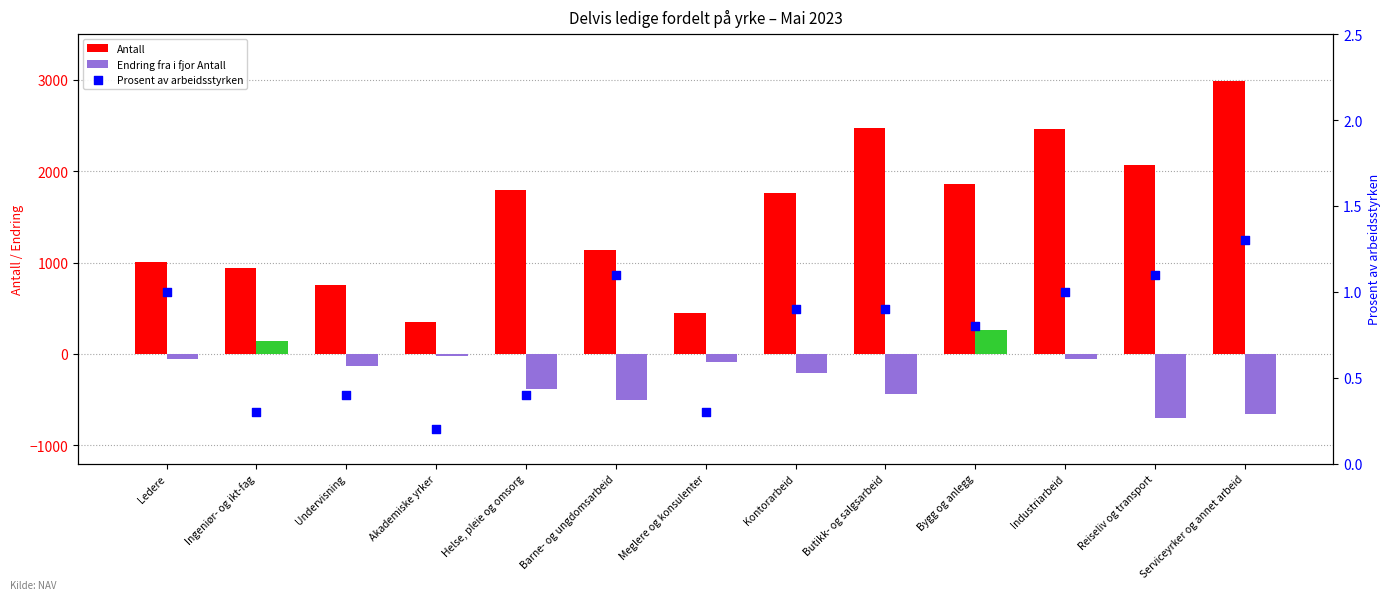

What is the total value across all series at Undervisning?

629.4